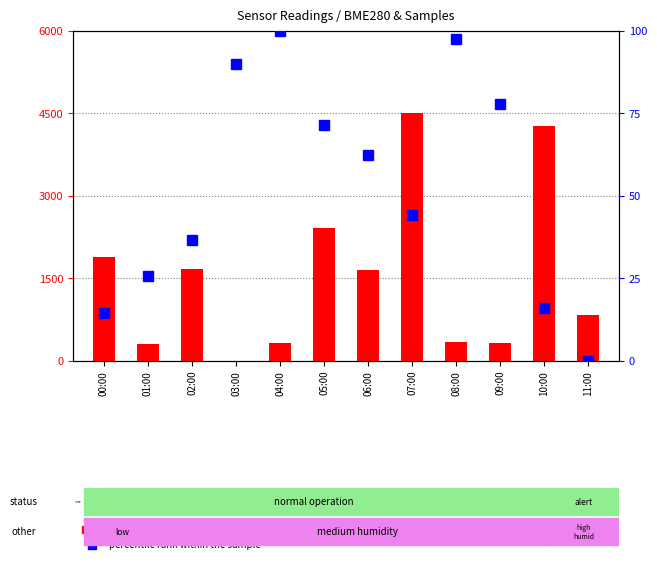

What are all the series names shown in the legend?

count, percentile rank within the sample